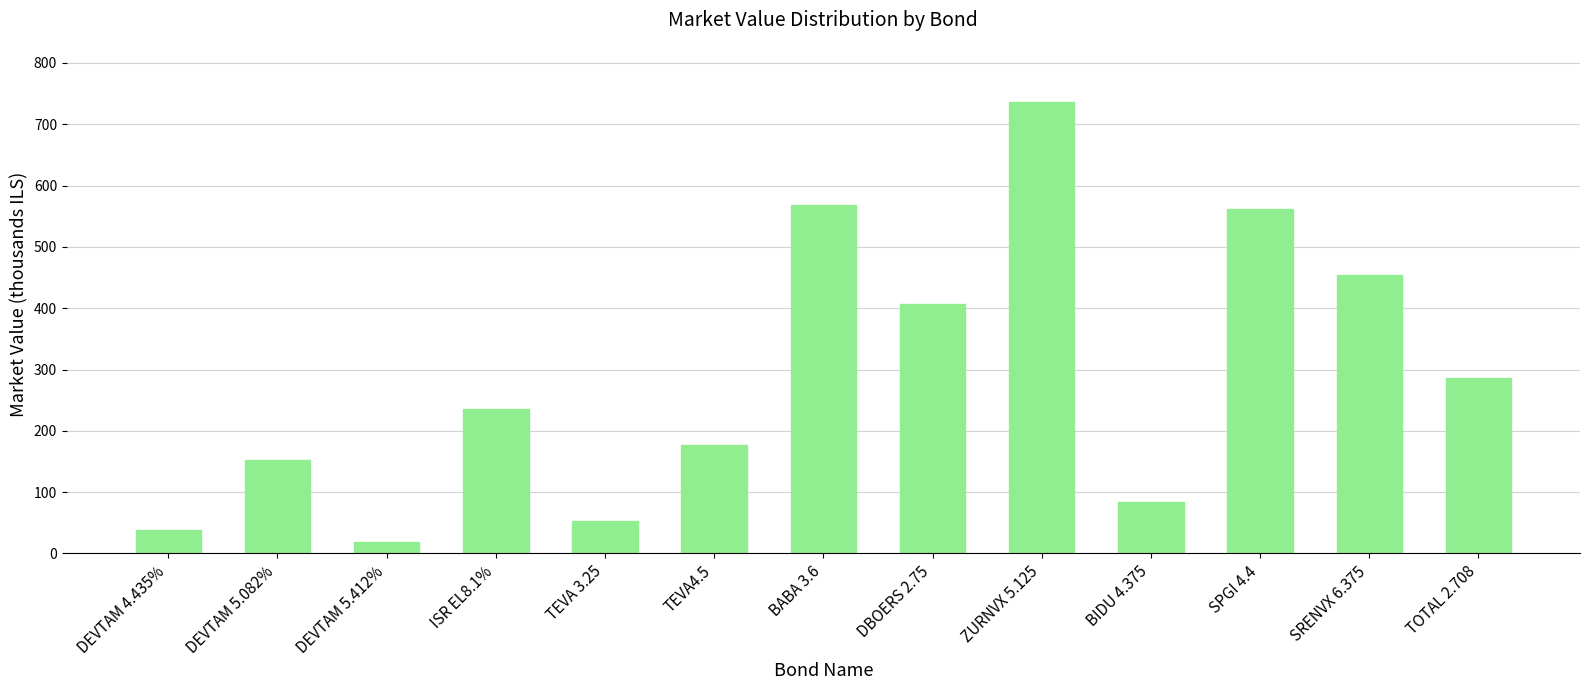

What is the value of the 10th bar from the left?

84.5